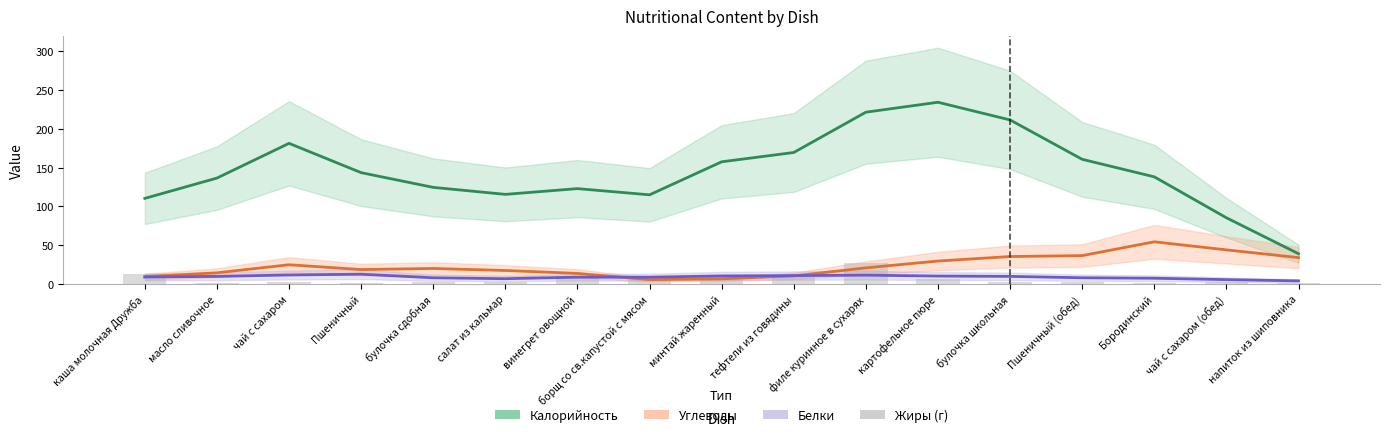

The value of Белки at картофельное пюре is 10.2. True or false?

True